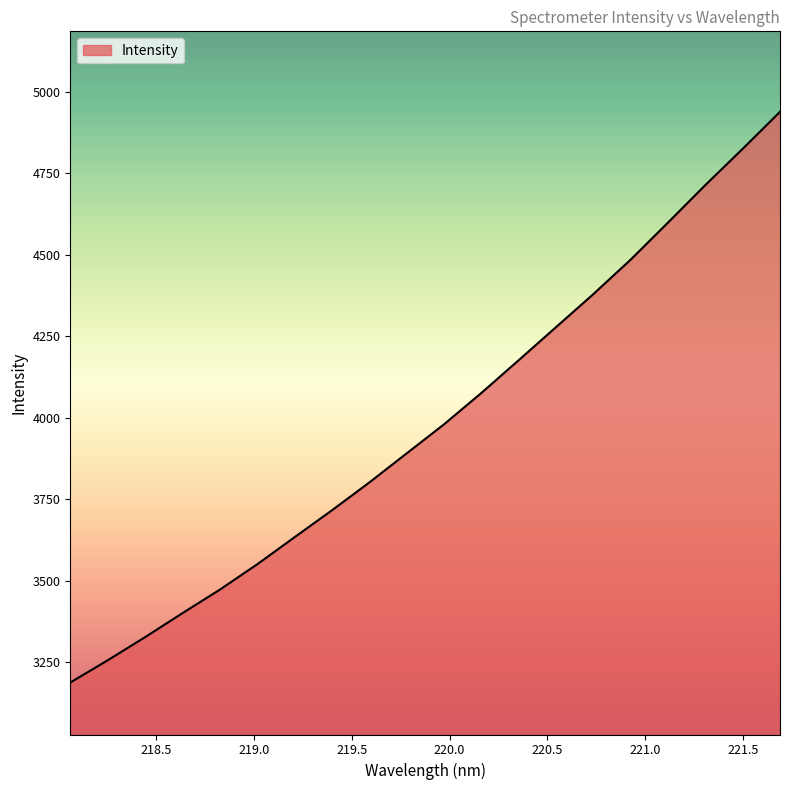

What is the smallest value displayed?

3187.4